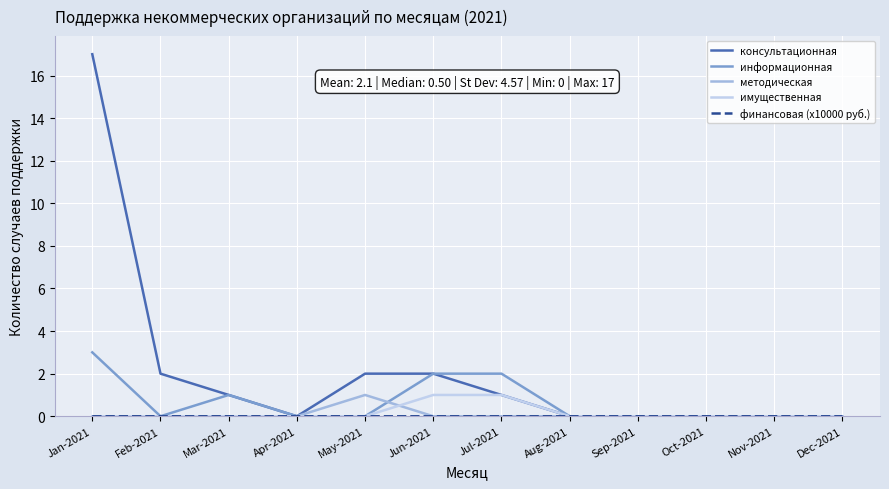

How many методическая values are between 0 and 1?

12